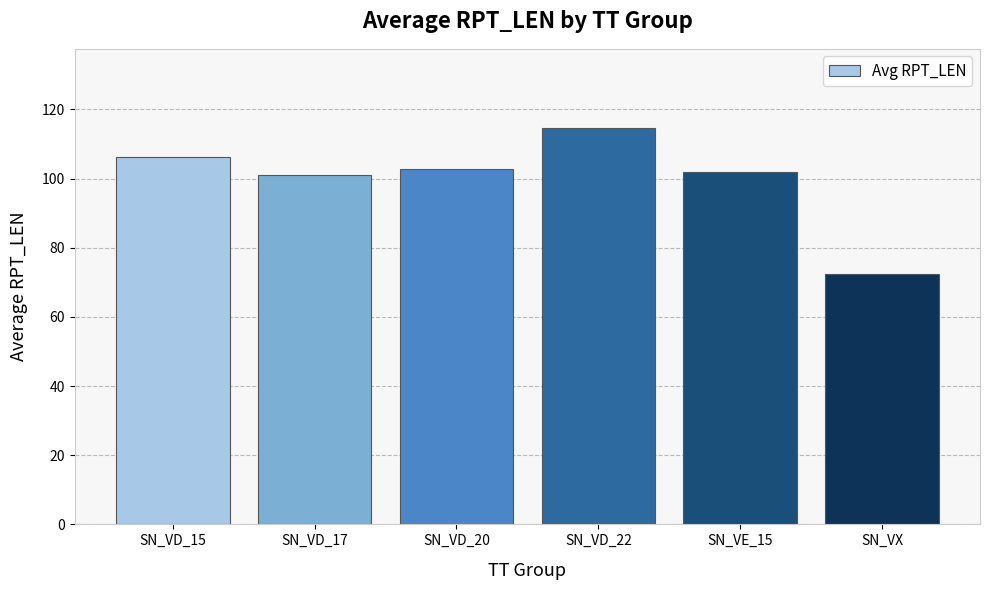

What is the difference between the values at SN_VD_22 and SN_VD_20?

11.9